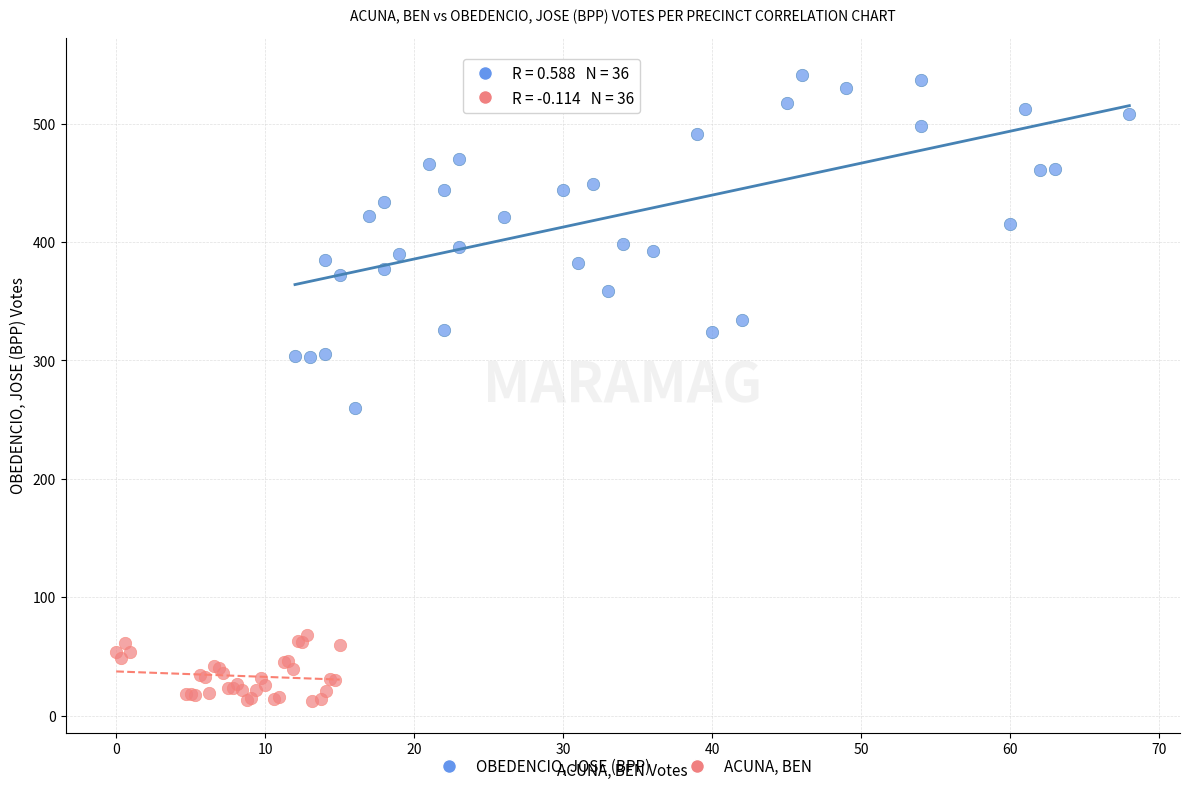

Which series has the largest Y range (max minus min)?

OBEDENCIO, JOSE (BPP)